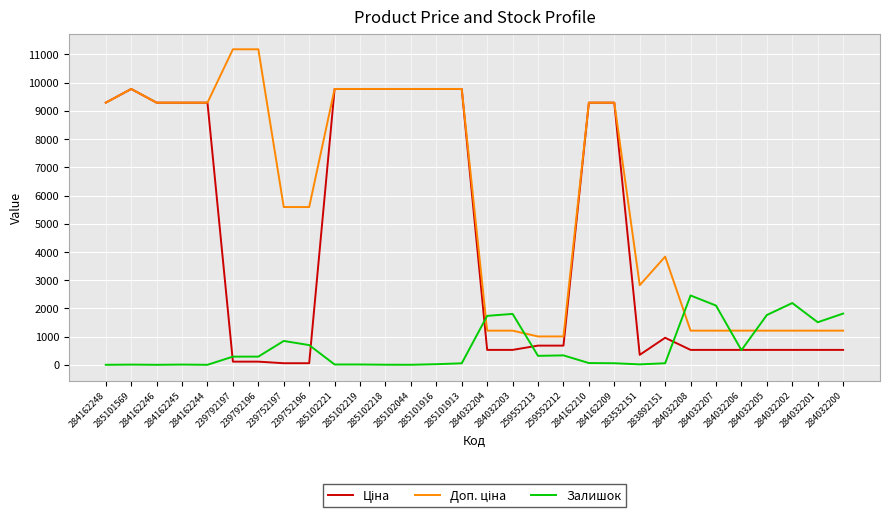

What is the greatest value displayed?

11182.0